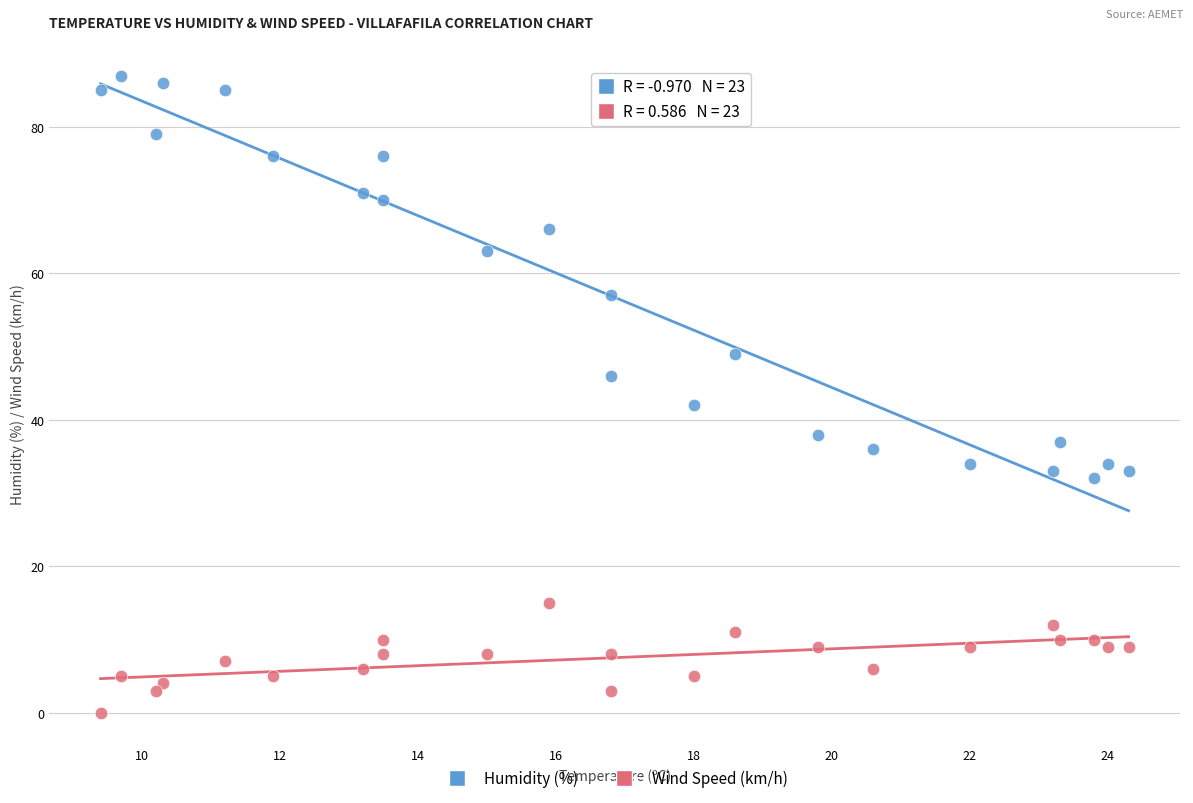

Across all data points, what is the range of Y values (max minus min)?

87